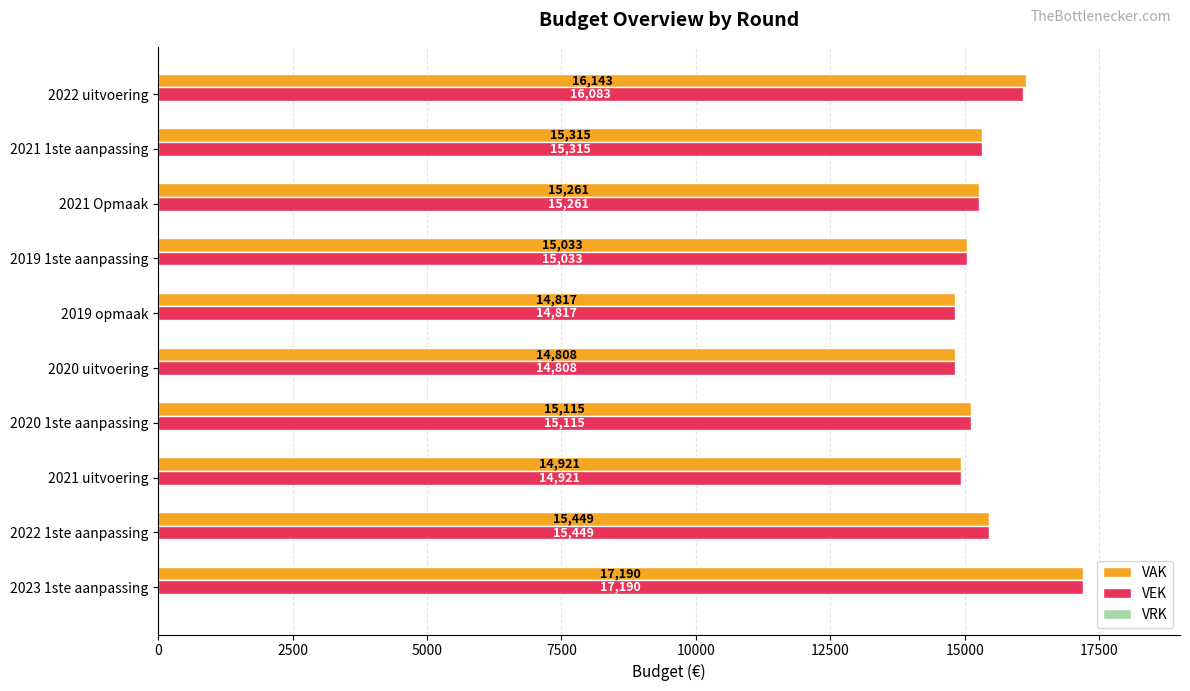

What is the minimum value shown in the chart?

14808